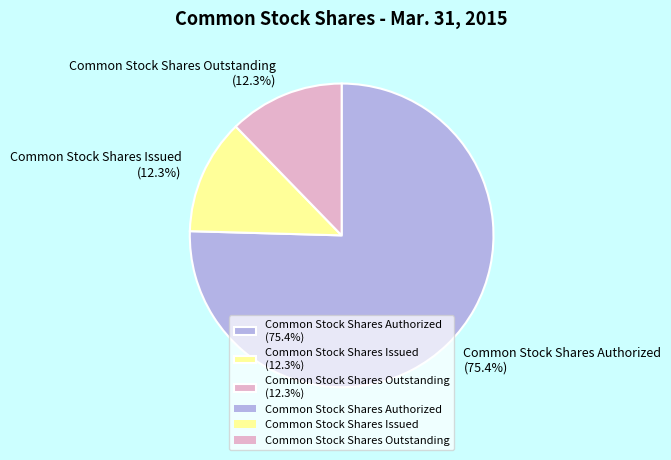

What percentage is the Common Stock Shares Outstanding slice, to the nearest percent?

12%